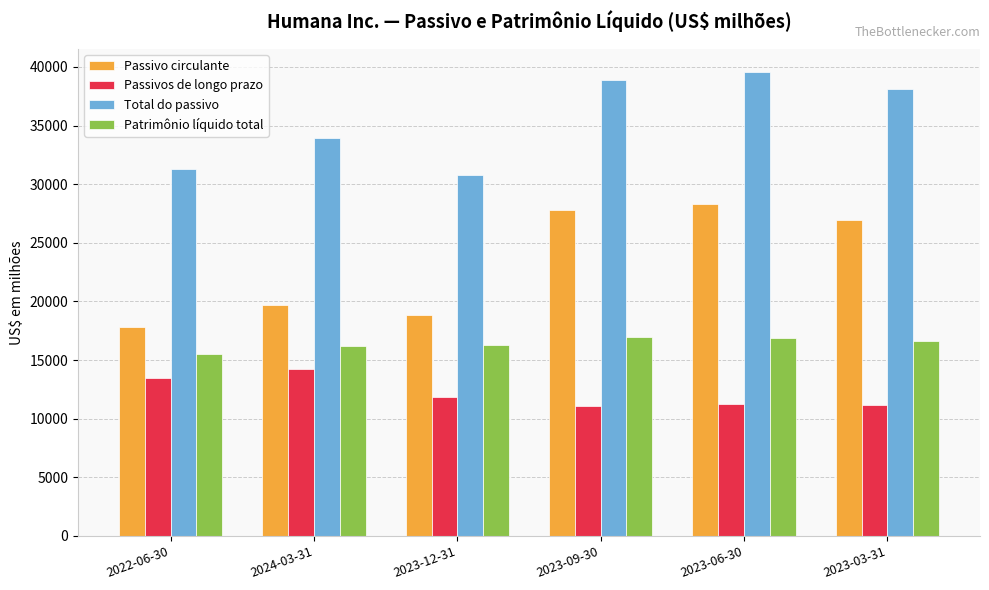

Where does the Passivos de longo prazo series first go above 11875?

2022-06-30